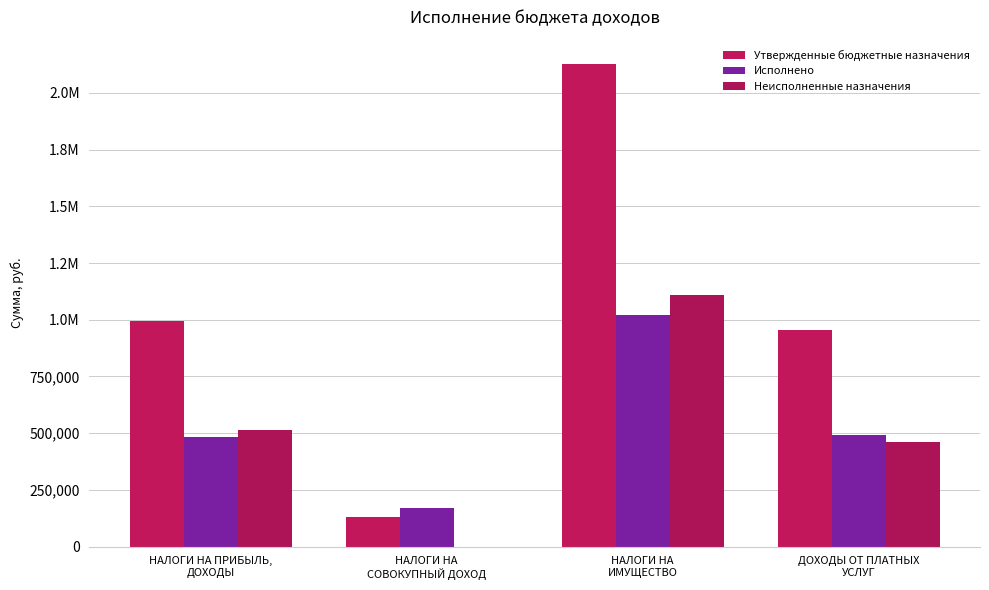

At ДОХОДЫ ОТ ПЛАТНЫХ
УСЛУГ, list the series in order from smallest to largest.

Неисполненные назначения, Исполнено, Утвержденные бюджетные назначения